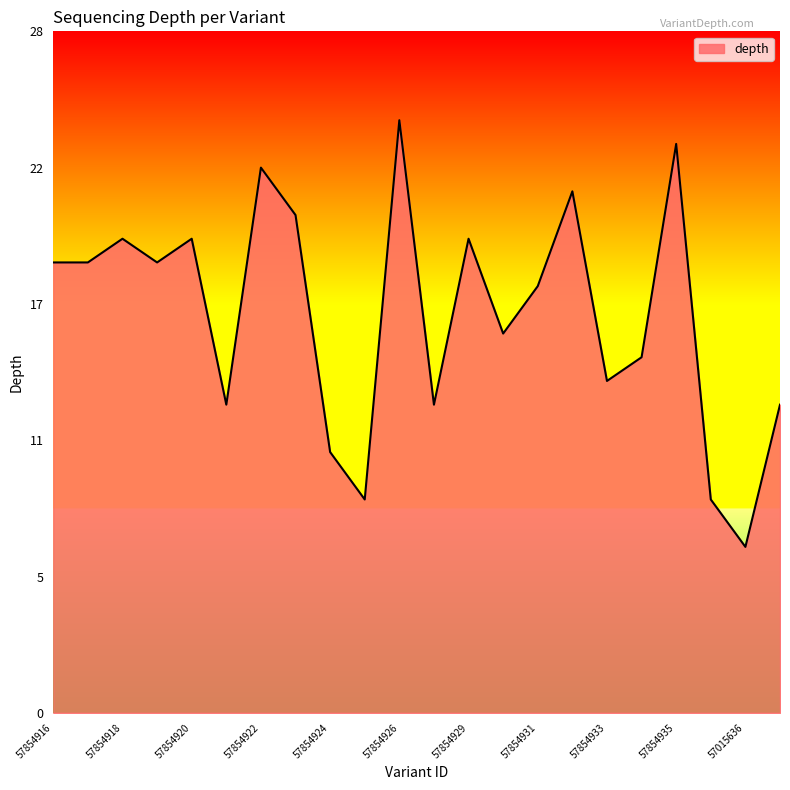

Where is the data nearest to the value 16?

57854930